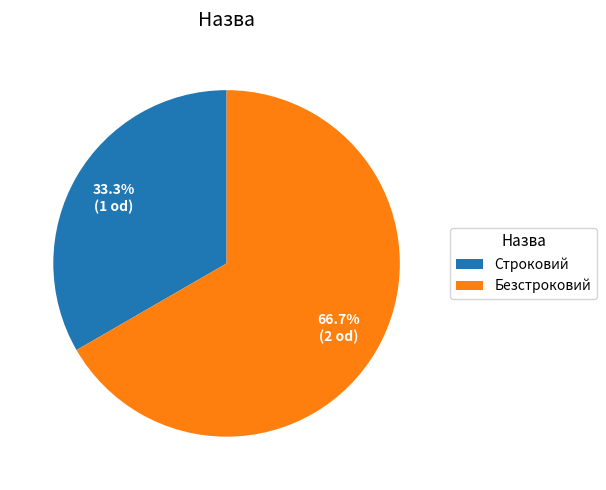

What is the ratio of the value at Безстроковий to the value at Строковий?

2.0